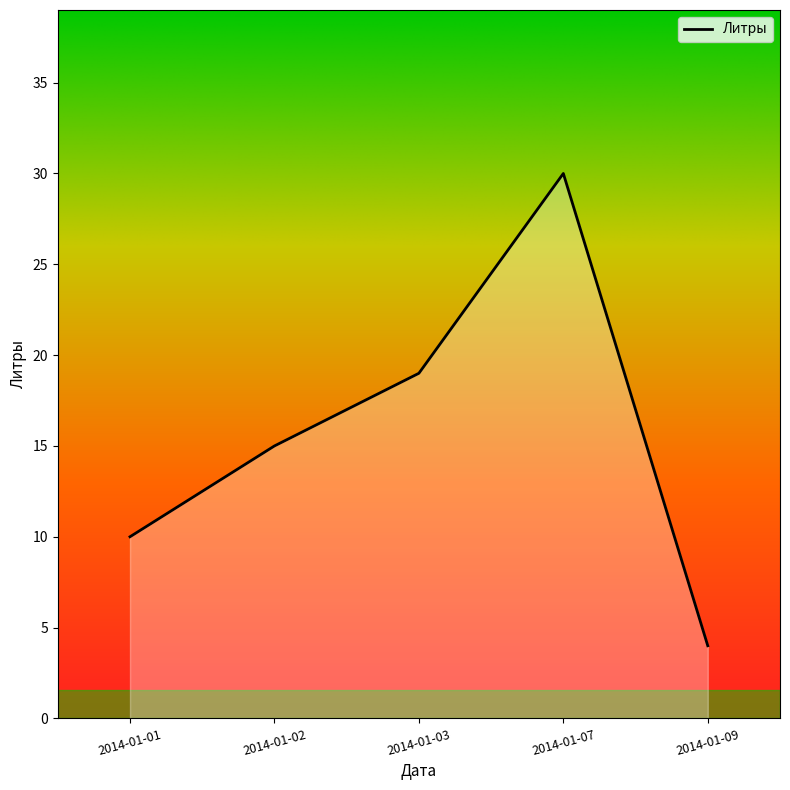

Which label corresponds to the largest value in the chart?

2014-01-07